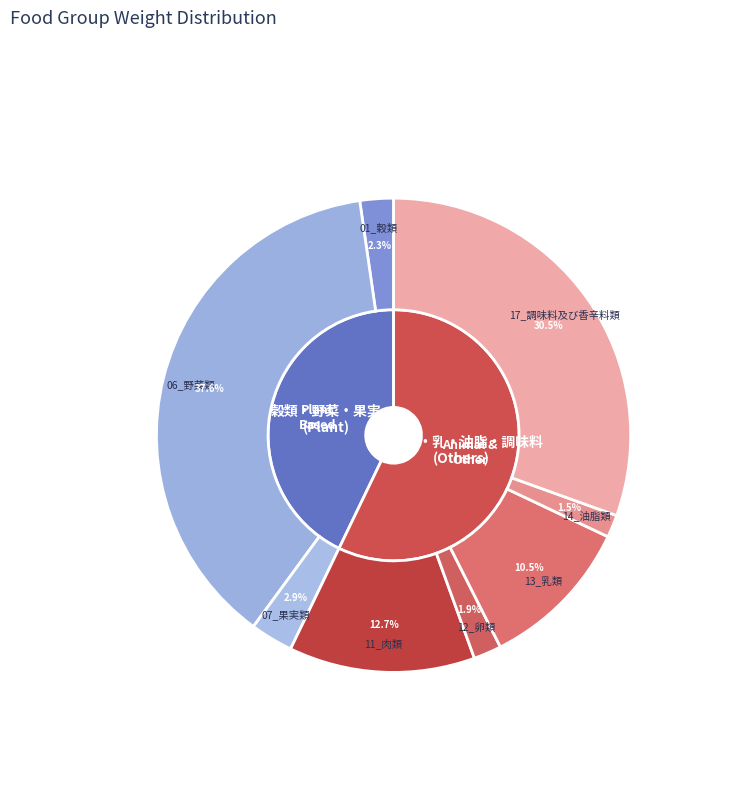

To the nearest percent, what percentage of the pie is 11_肉類?

13%